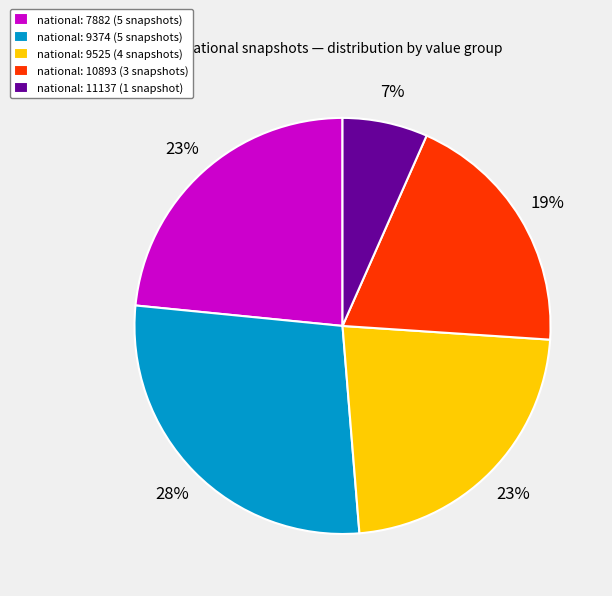

Count the number of slices in the pie.

5